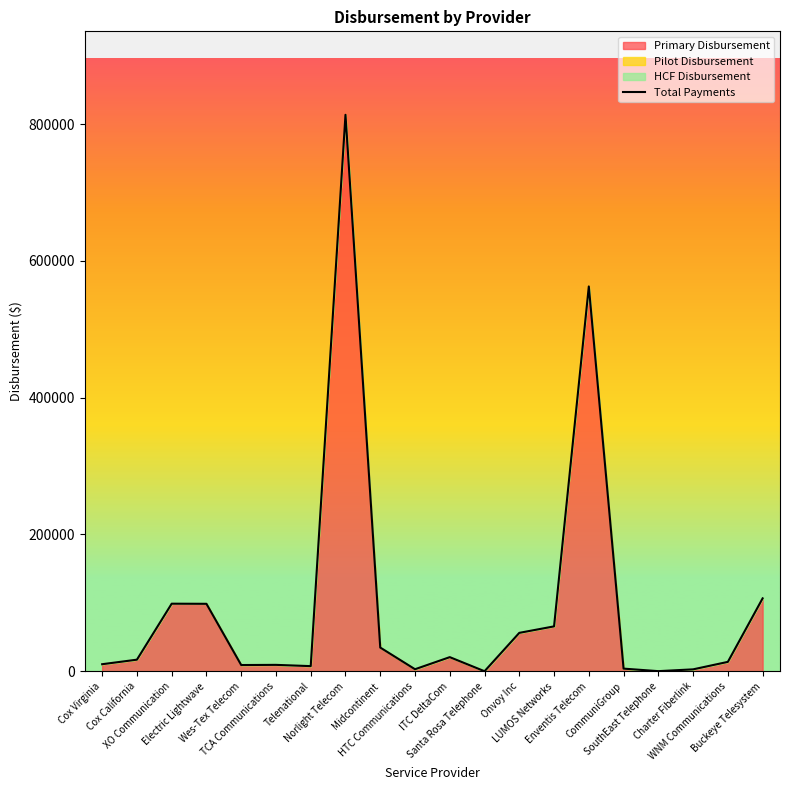

Rank the categories by value from highest to lowest.

Norlight Telecom, Enventis Telecom, Buckeye Telesystem, XO Communication, Electric Lightwave, LUMOS Networks, Onvoy Inc, Midcontinent, ITC DeltaCom, Cox California, WNM Communications, Cox Virginia, TCA Communications, Wes-Tex Telecom, Telenational, CommuniGroup, HTC Communications, Charter Fiberlink, SouthEast Telephone, Santa Rosa Telephone